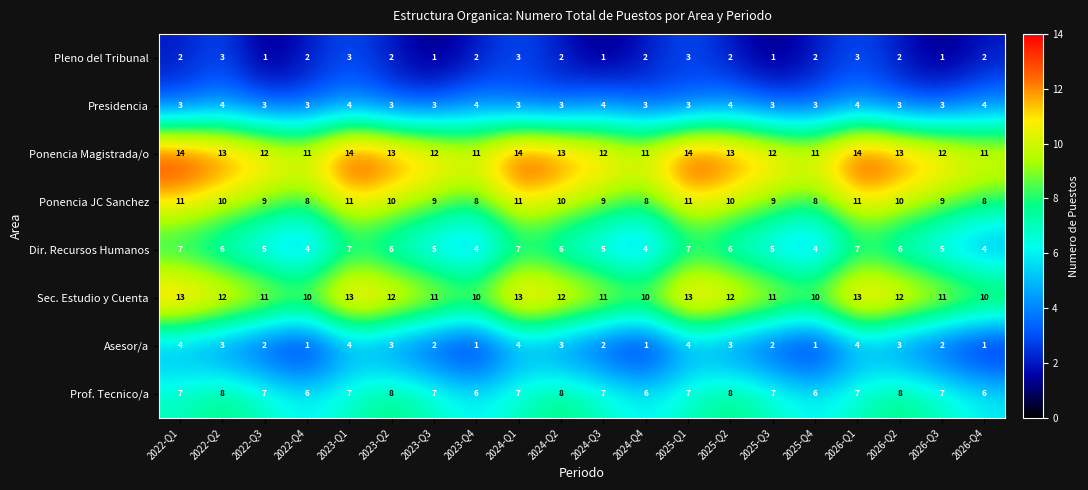

What is the greatest value displayed?

14